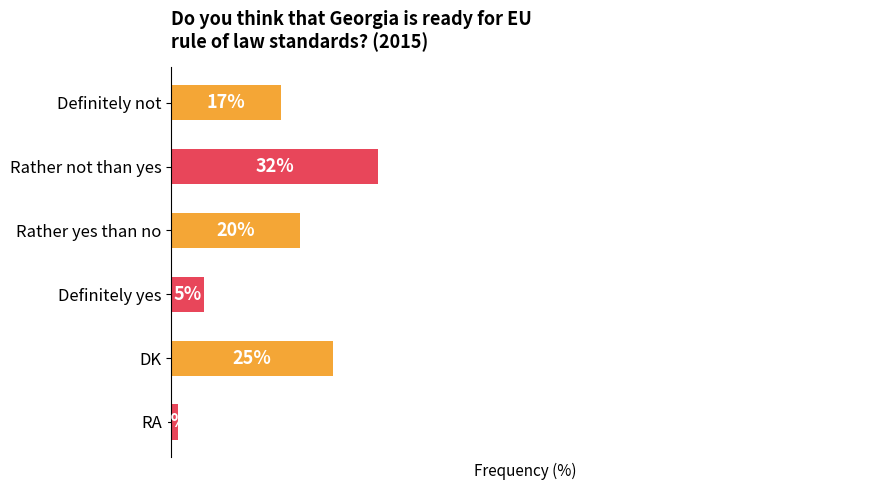

Are the bars horizontal?

Yes